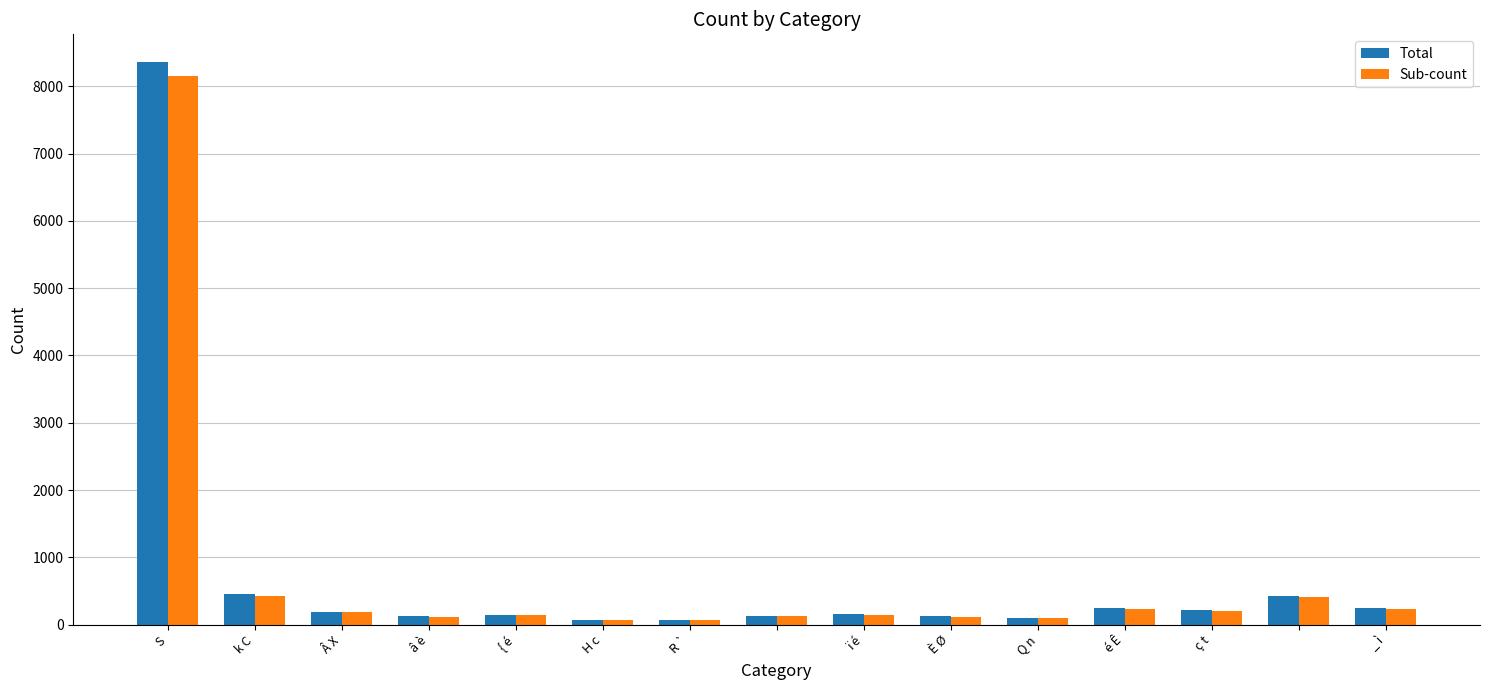

Which series has the largest range (max minus min)?

Total